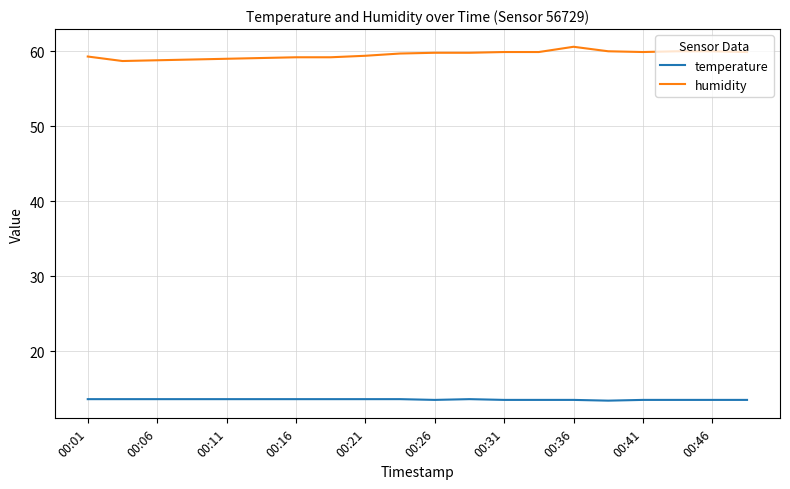

True or false: humidity and temperature intersect in this chart.

False